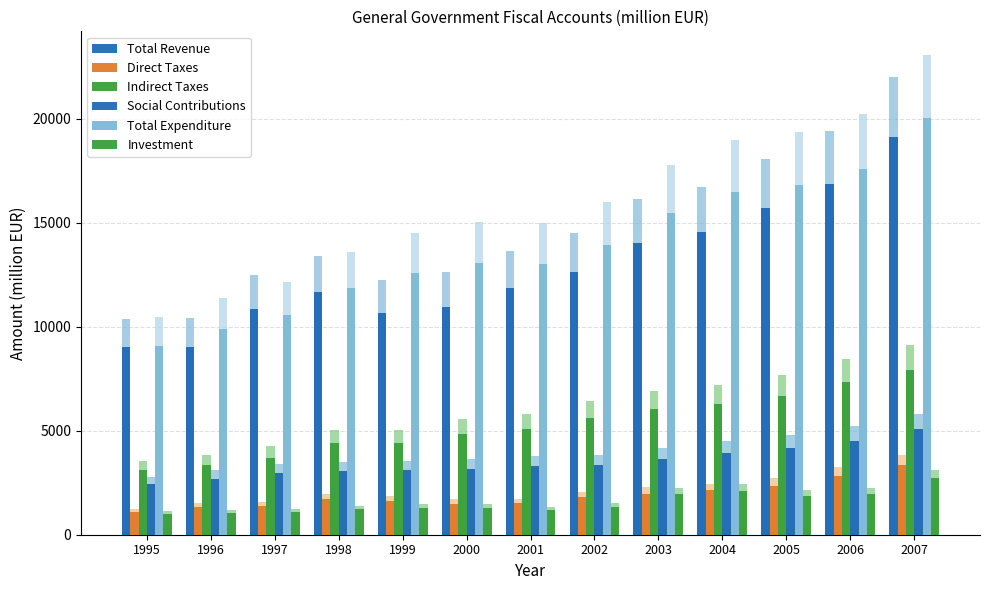

The Total Expenditure series shows 4792.2 at 1996. True or false?

False